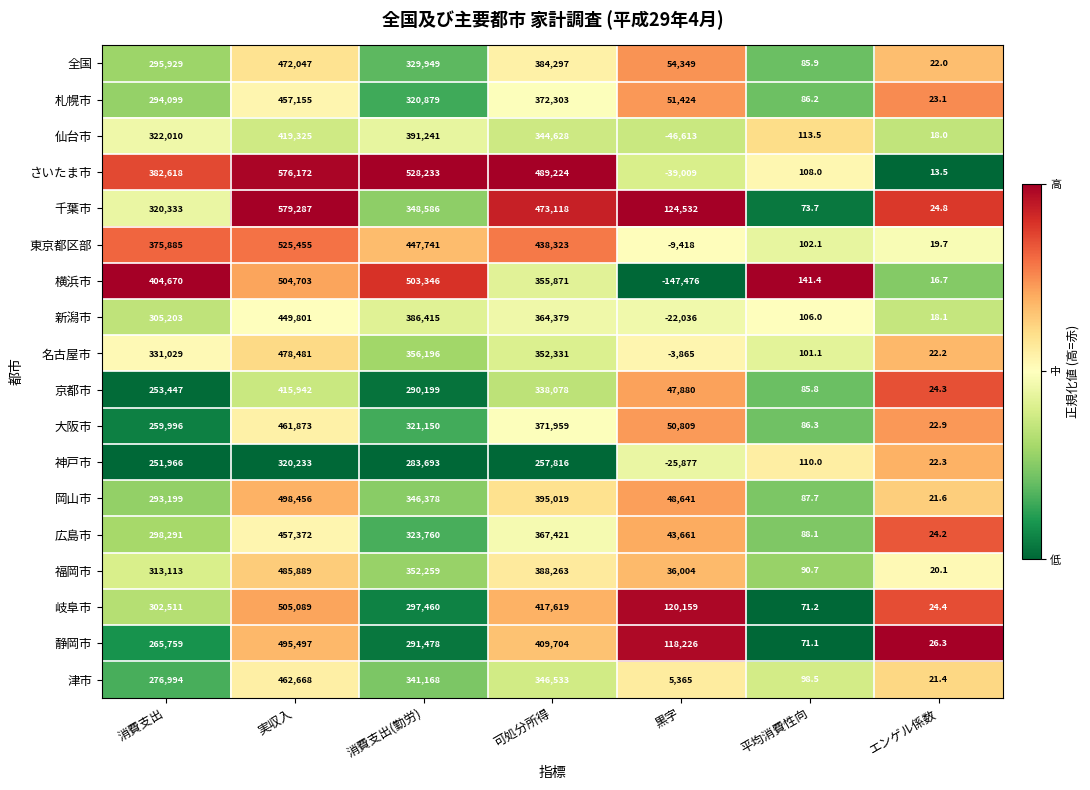

Which label corresponds to the smallest value in the chart?

黒字